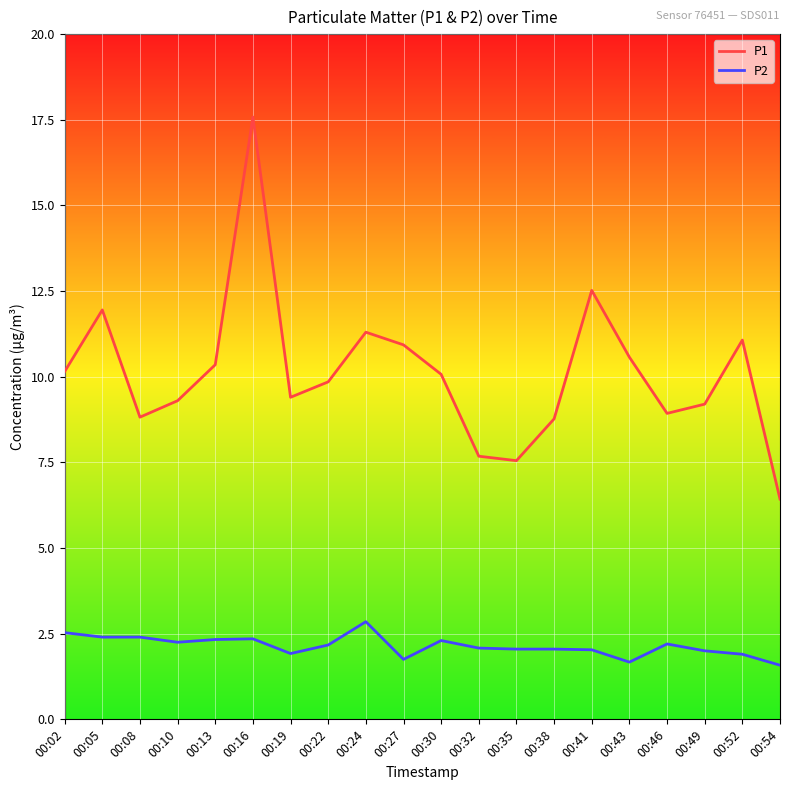

What is the approximate value of P1 at 00:16?

17.6